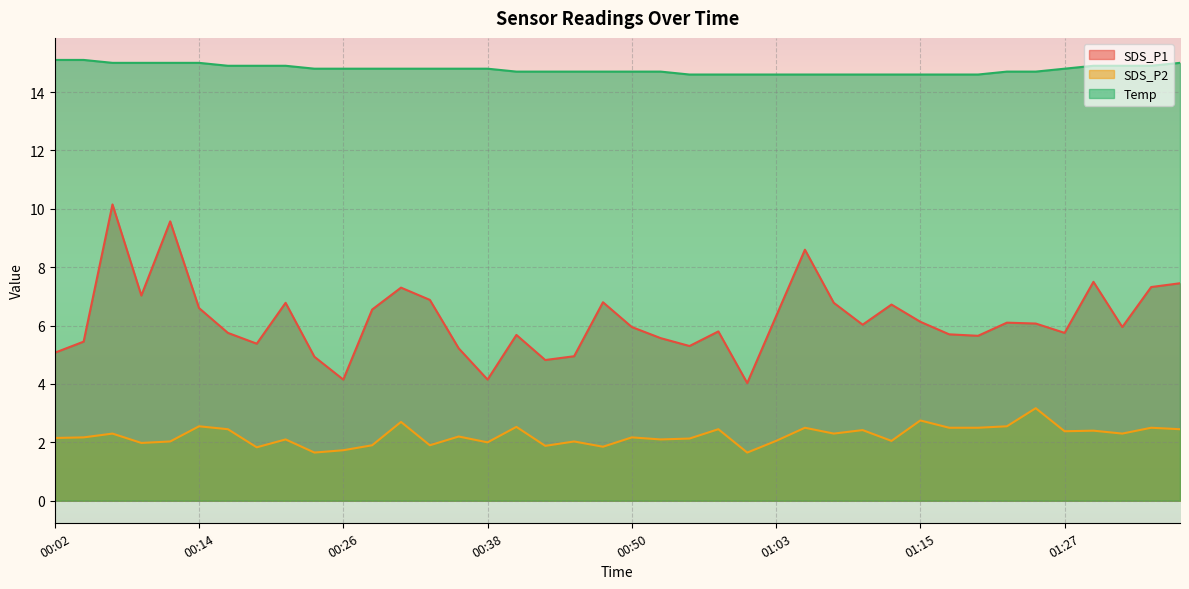

What is the label of the 38th point from the left?

01:32